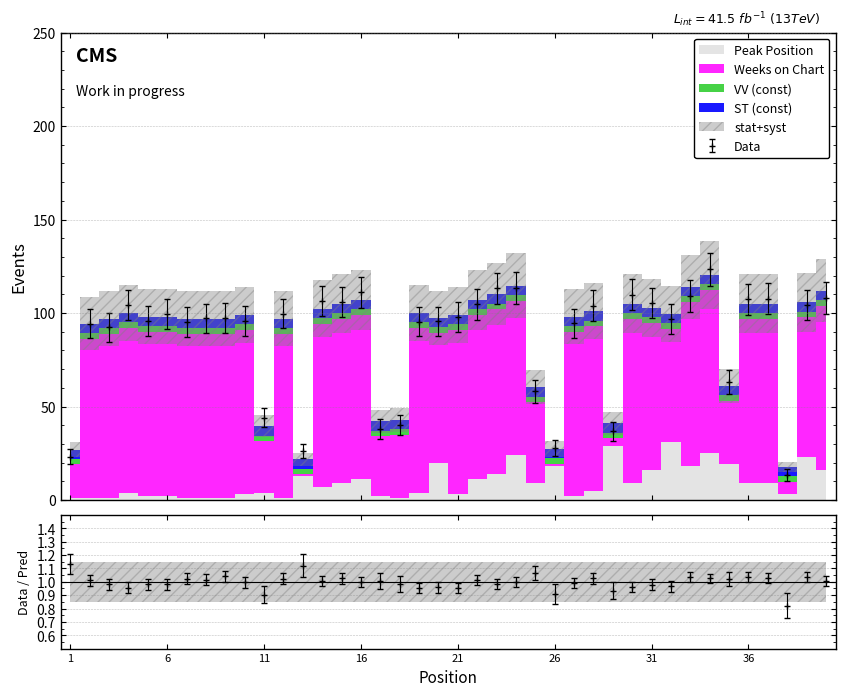

How many times do Weeks on Chart and Peak Position cross each other?

6